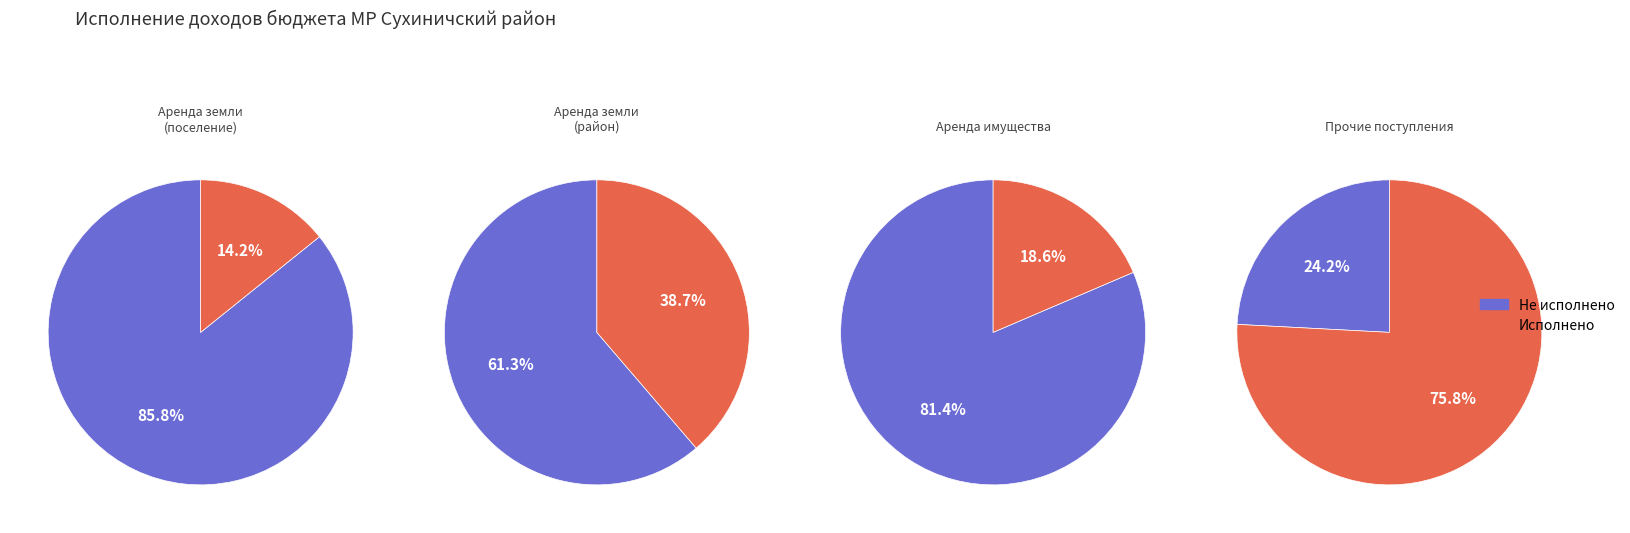

How much of the chart is everything except 0?

62.3%